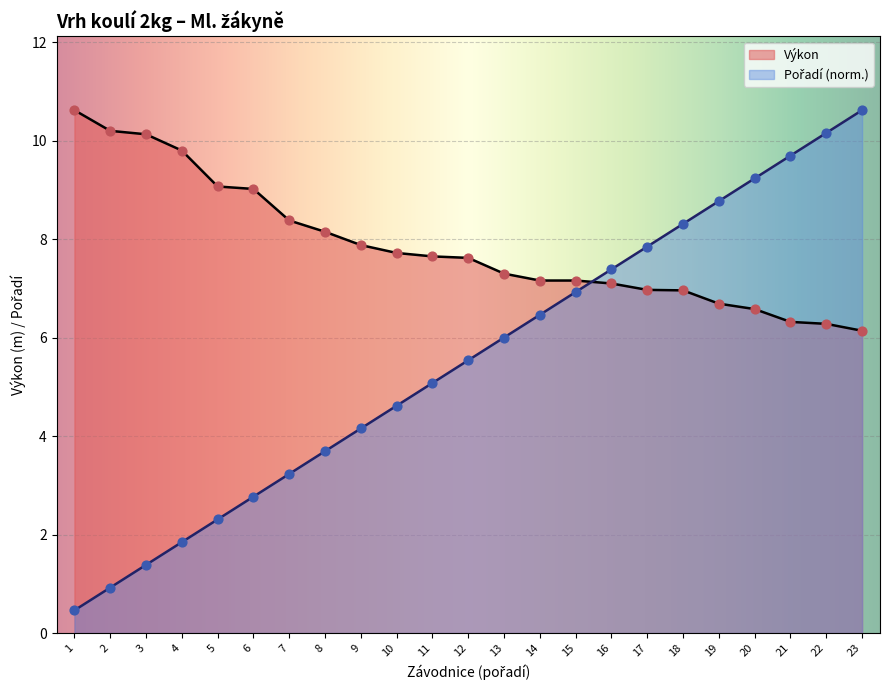

Which series reaches the maximum Y coordinate?

Výkon